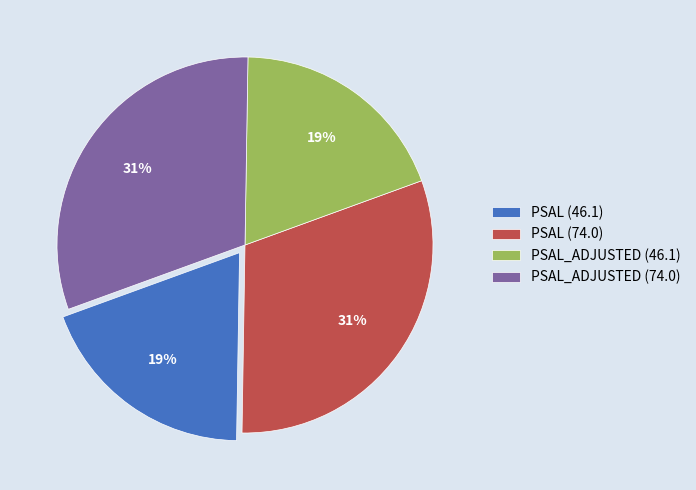

The PSAL (46.1) slice represents 7% of the pie. True or false?

False